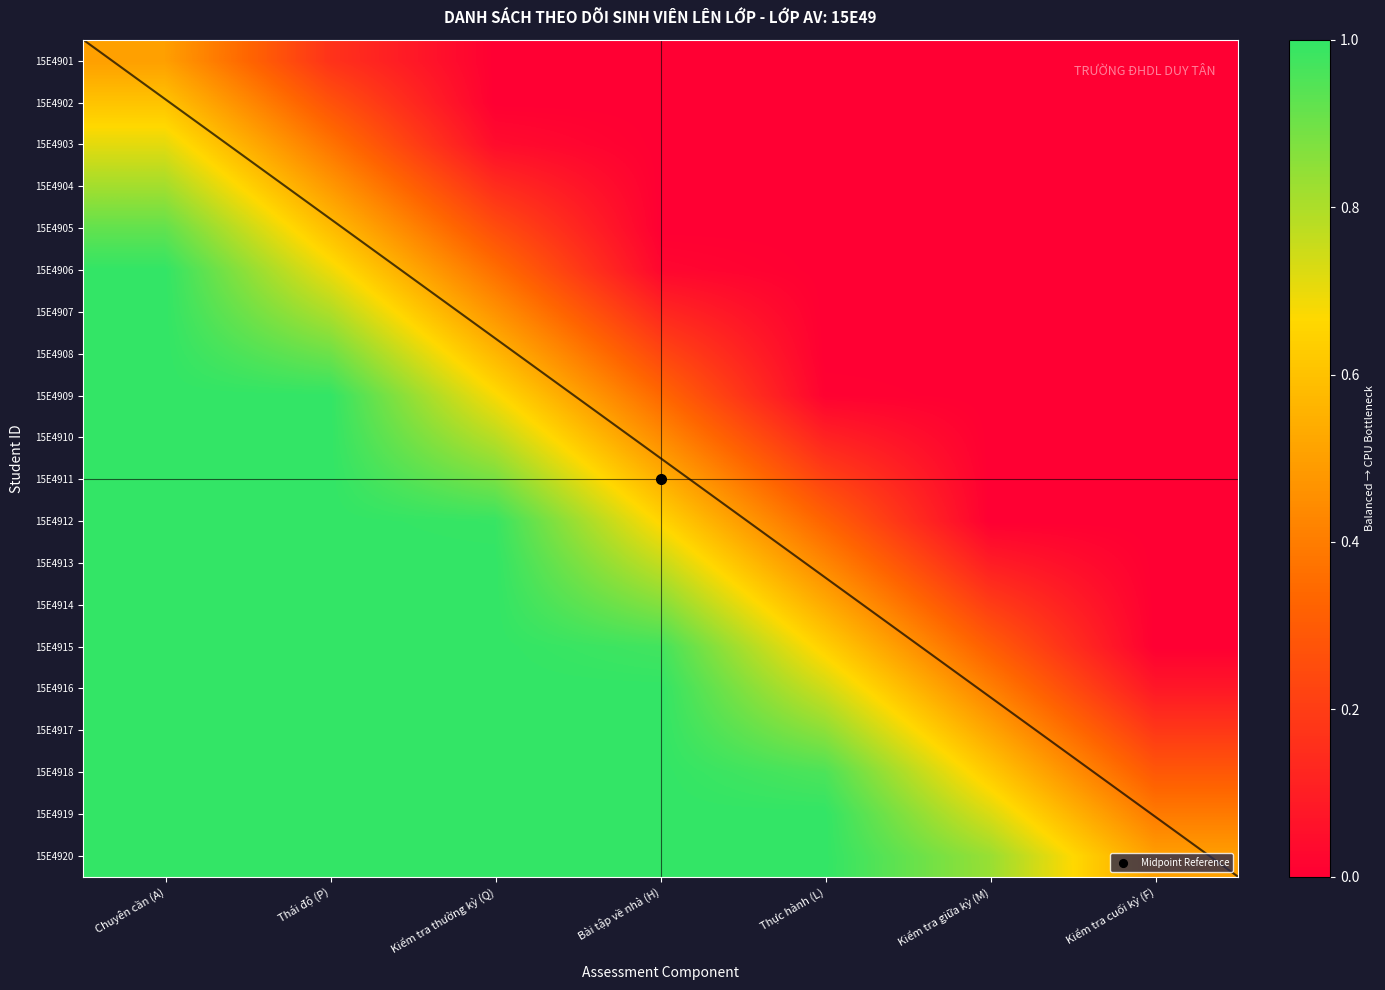

At which label is 15E4911 closest to 0?

Kiểm tra giữa kỳ (M)